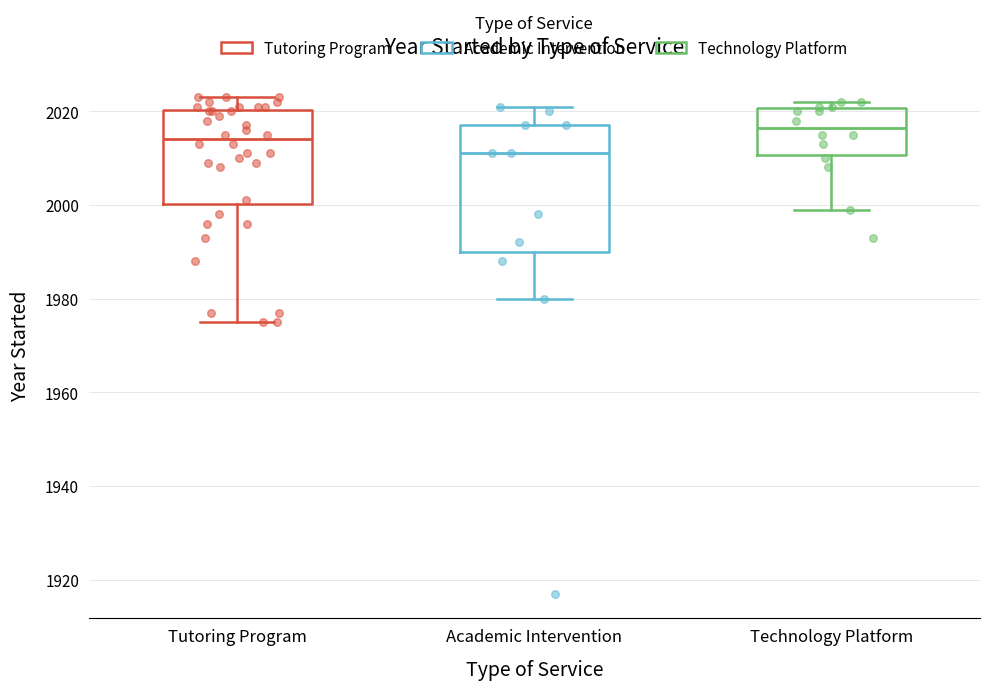

Which box is the tallest, from its lower edge to its upper edge?

Academic Intervention